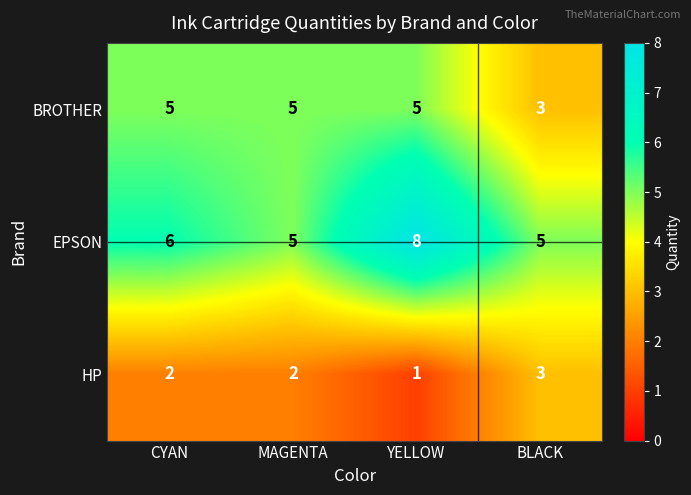

Reading right to left, transcribe all the data shown in this chart.

BROTHER: BLACK=3	YELLOW=5	MAGENTA=5	CYAN=5
EPSON: BLACK=5	YELLOW=8	MAGENTA=5	CYAN=6
HP: BLACK=3	YELLOW=1	MAGENTA=2	CYAN=2